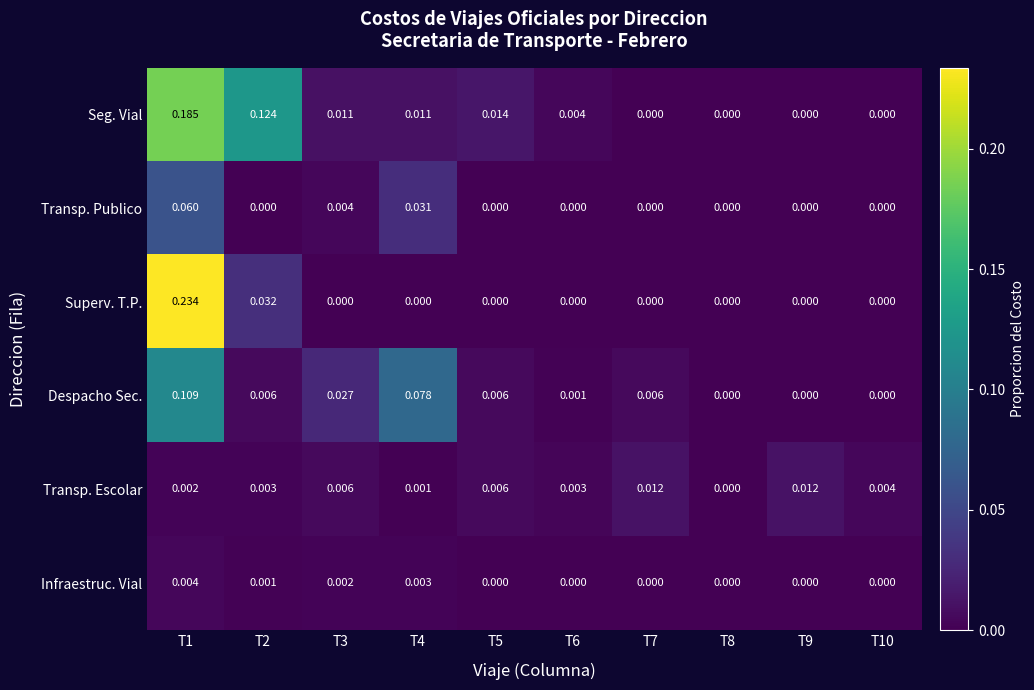

Which series has the largest total across all categories?

Seg. Vial